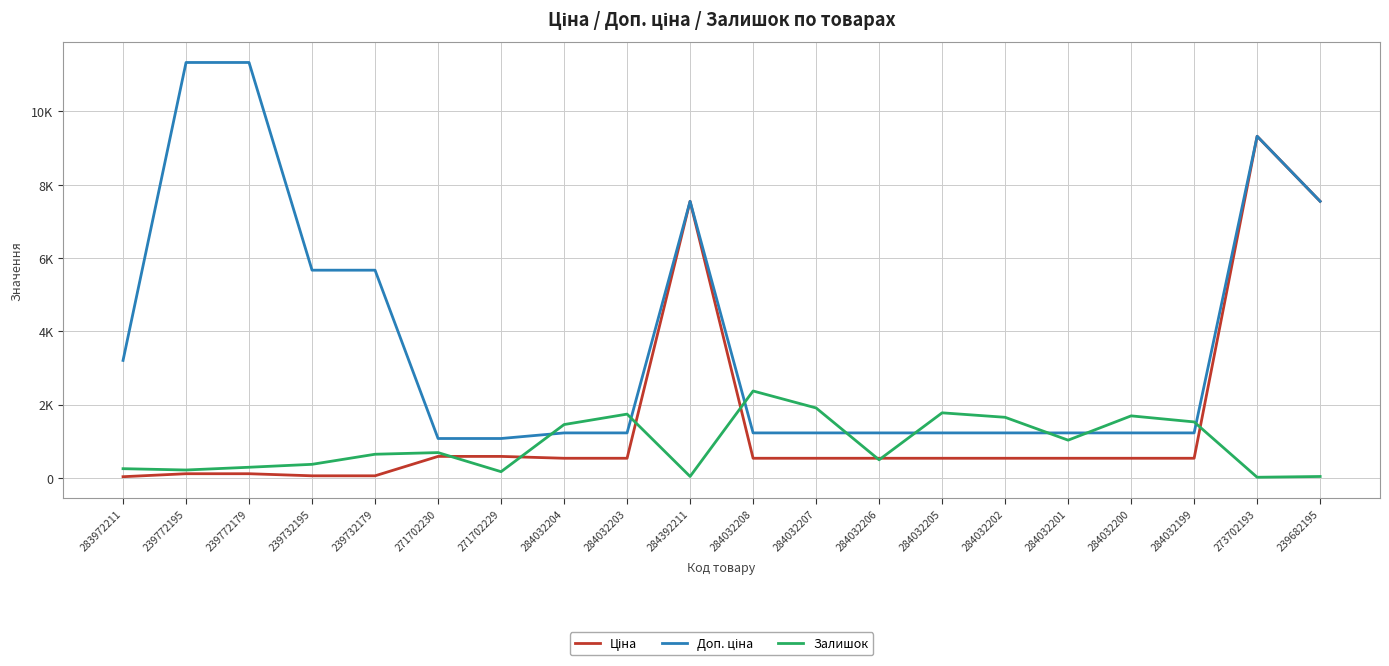

Does the chart have visible grid lines?

Yes